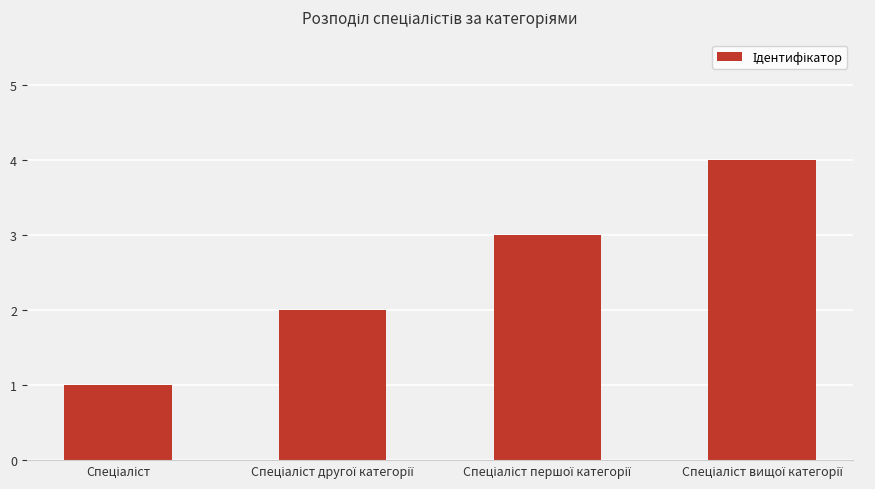

What is the difference between the maximum and minimum values?

3